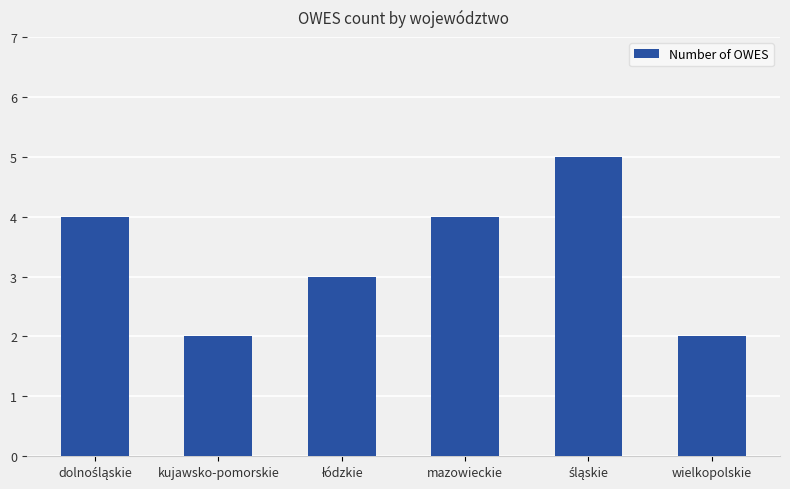

What is the label of the 6th bar from the left?

wielkopolskie